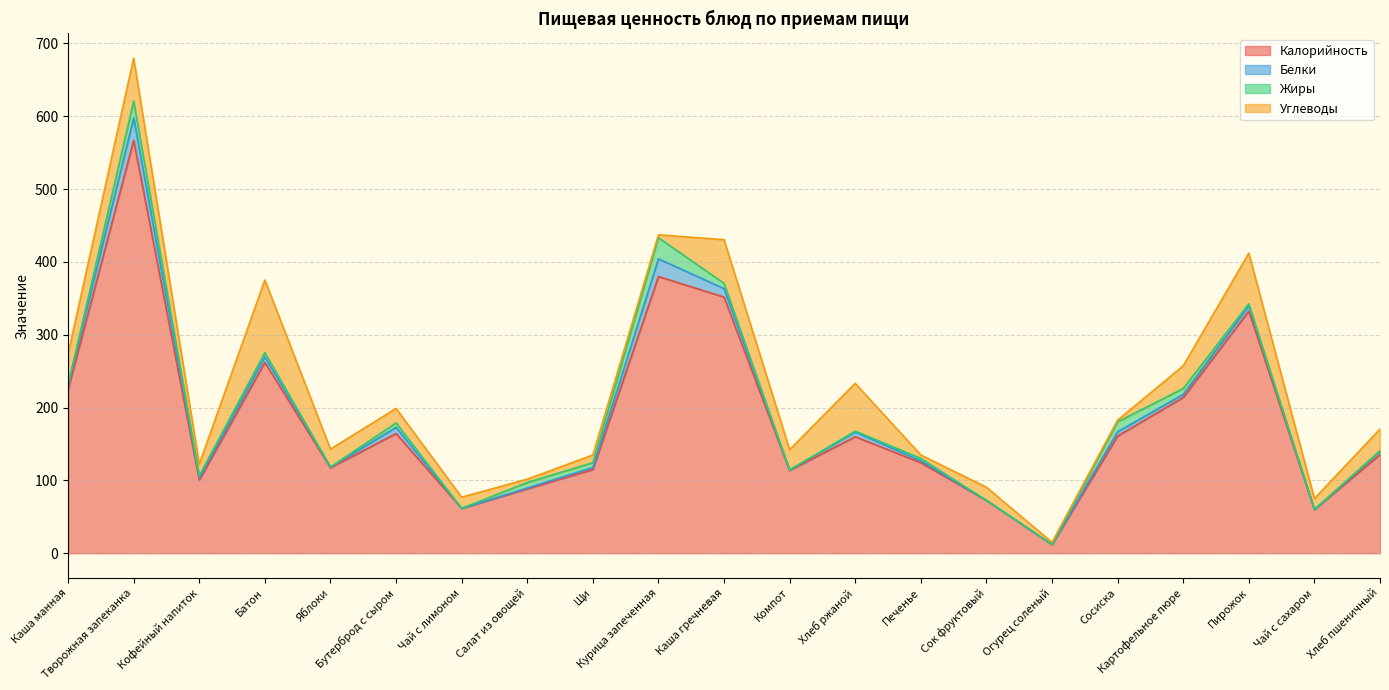

Where is the first local maximum for Белки?

Творожная запеканка